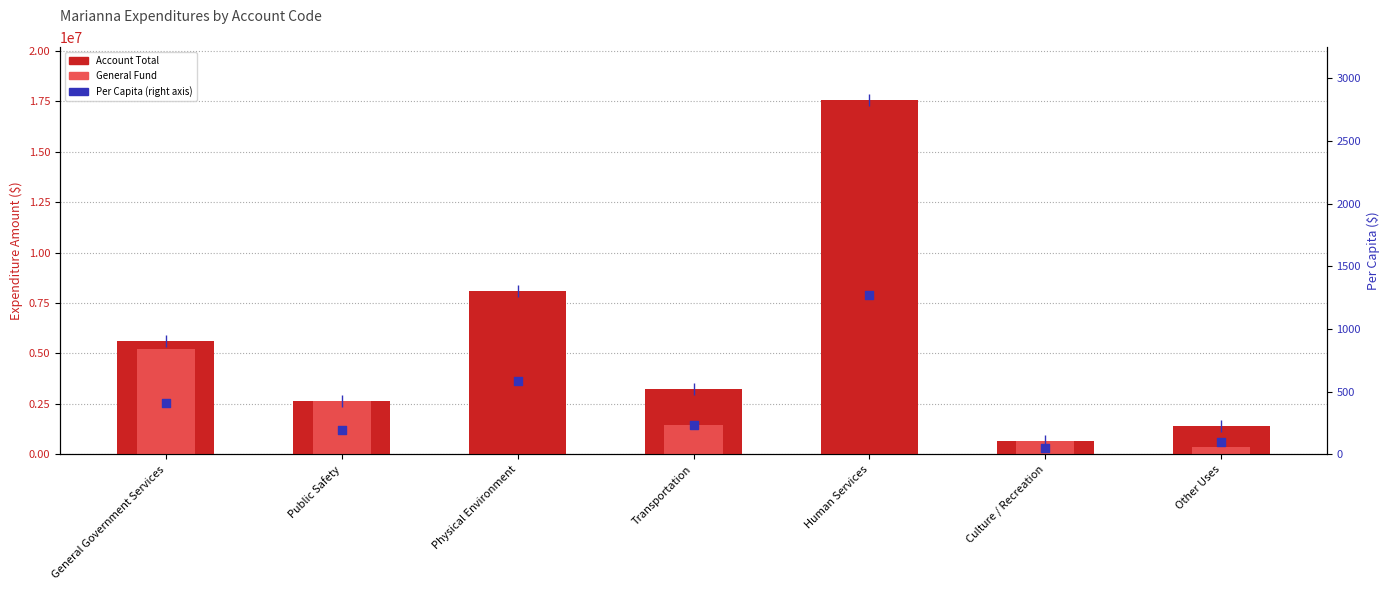

Which series contains the highest Y value?

Account Total